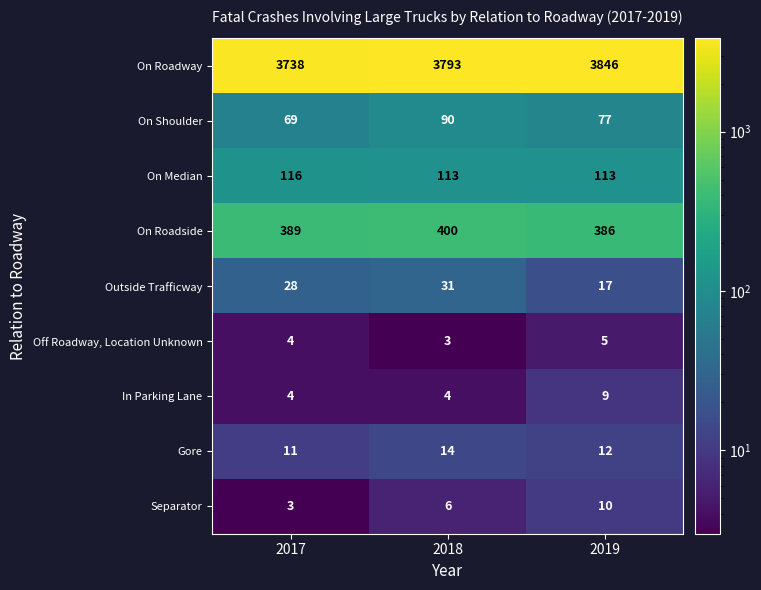

Which series has the largest total across all categories?

On Roadway